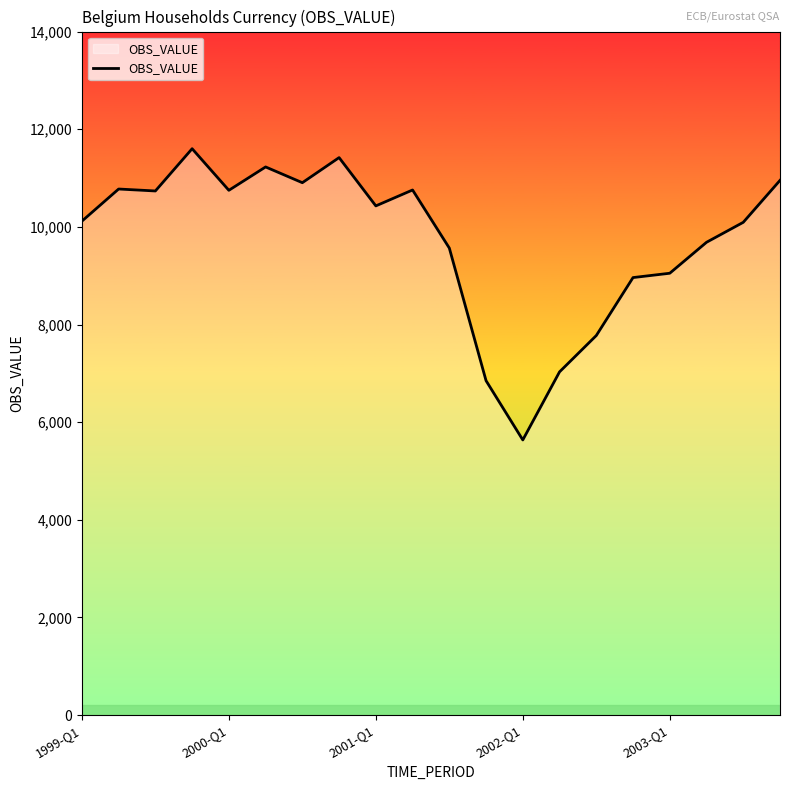

What is the minimum value shown in the chart?

5636.1